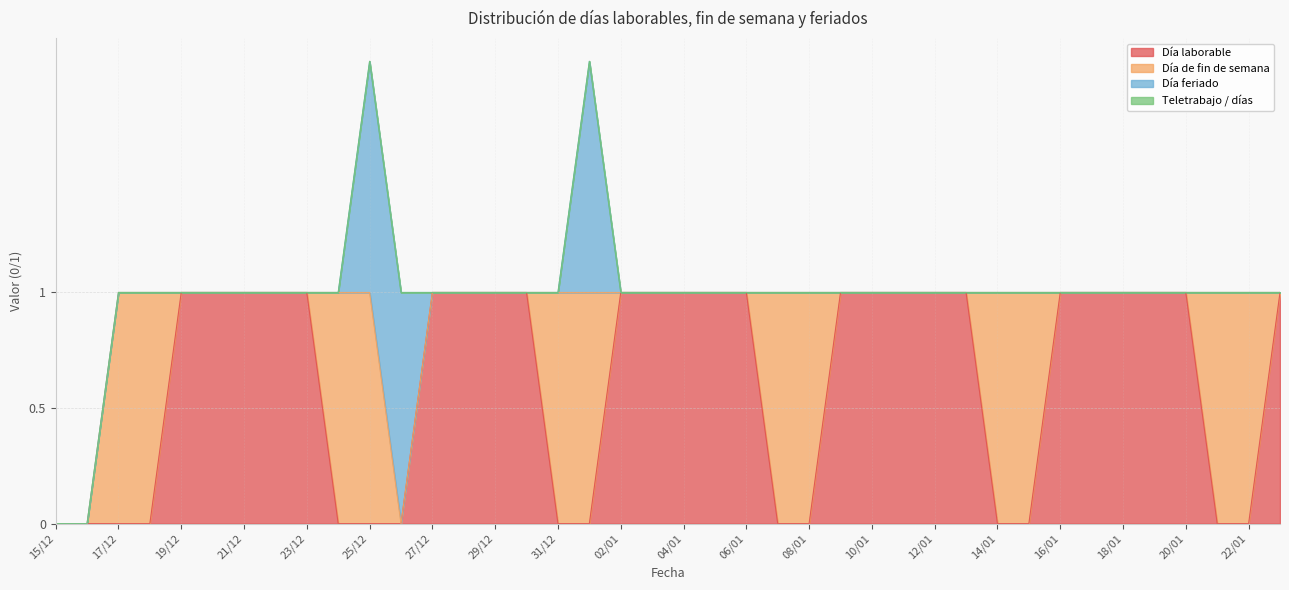

What is the label of the 15th point from the right?

09/01